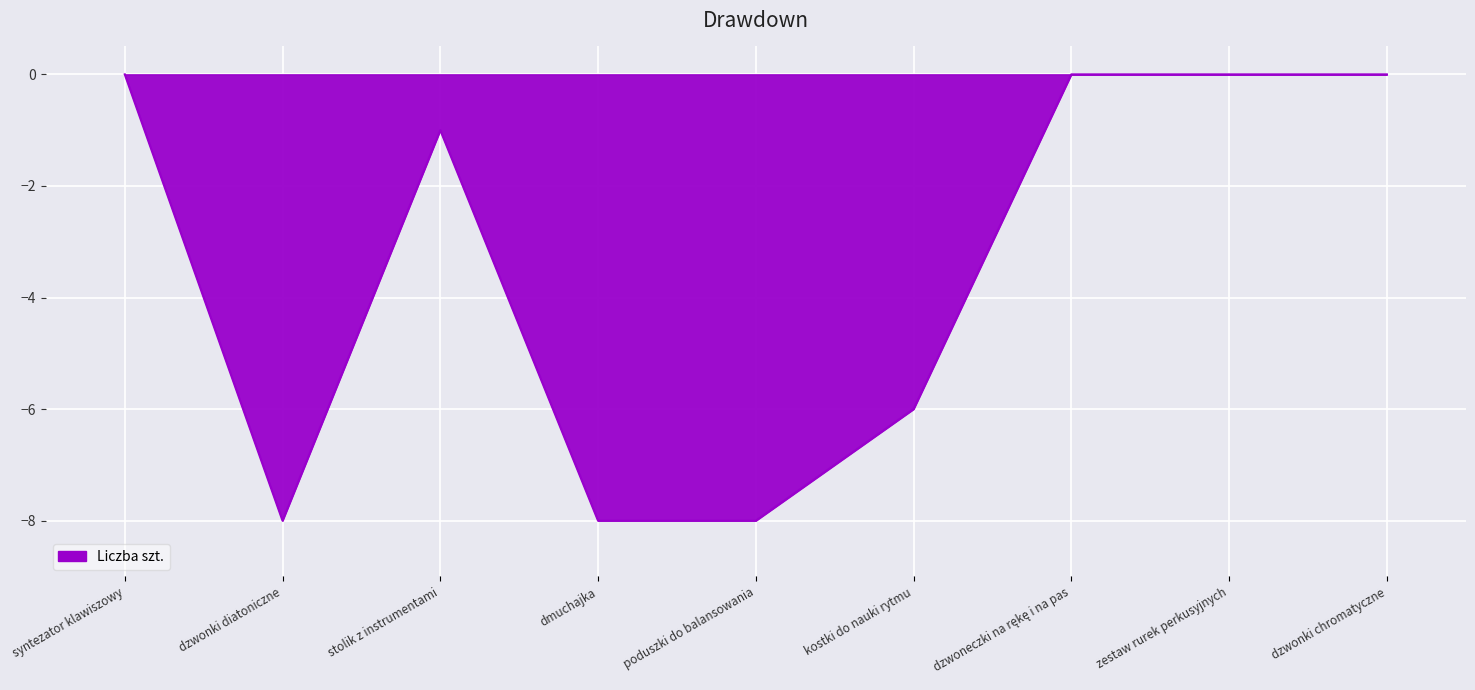

What is the greatest value displayed?

0